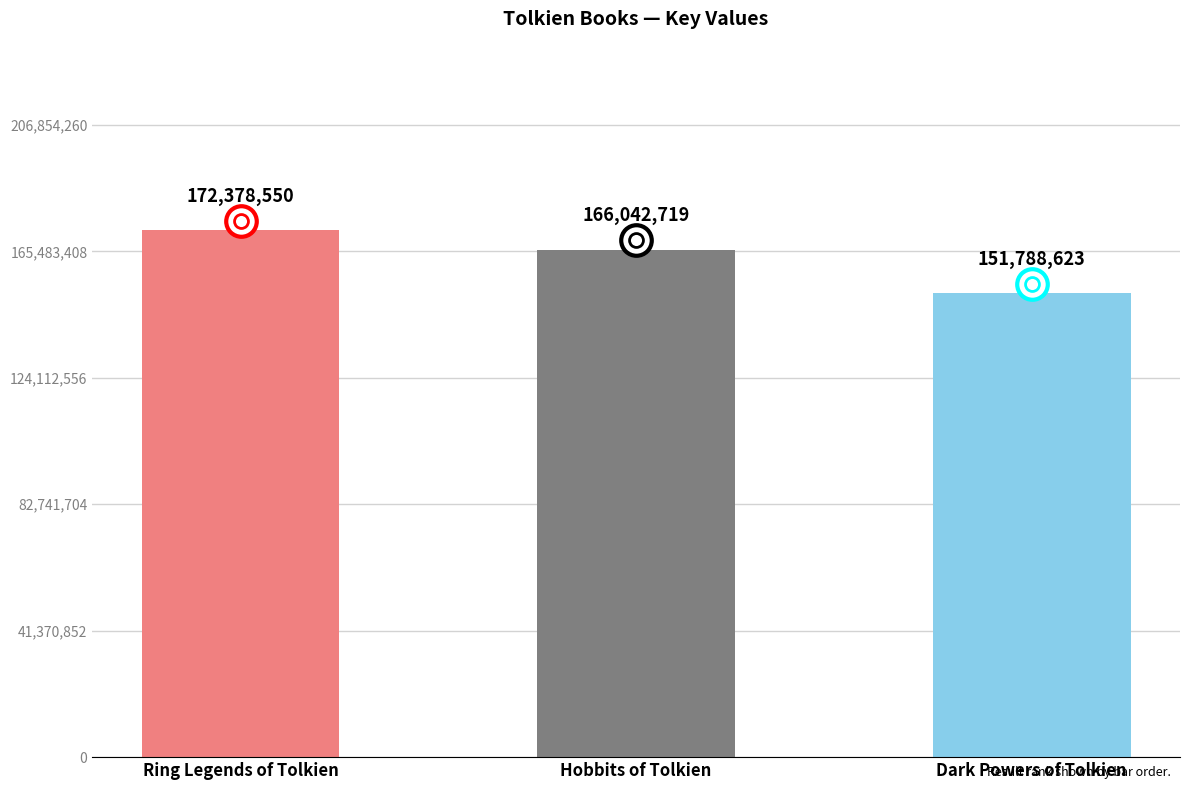

Does the chart contain any negative values?

No